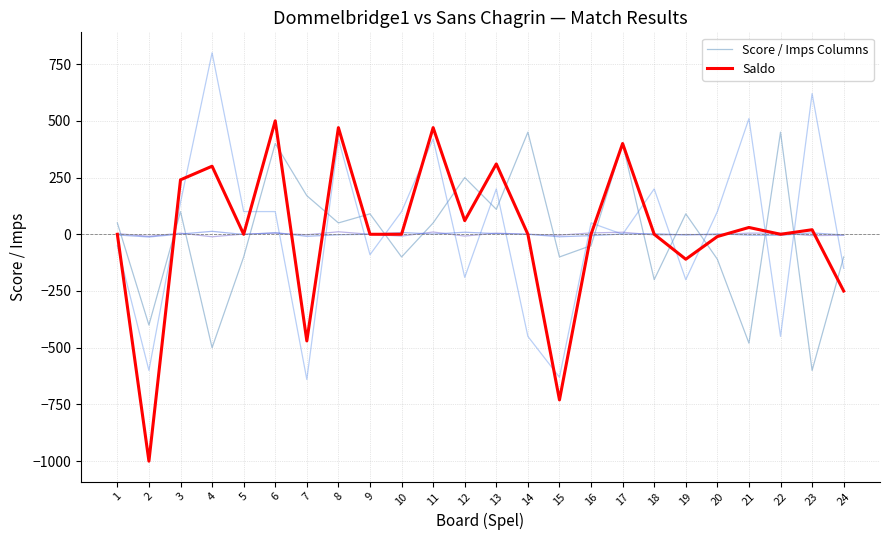

What is the difference between the second highest and second lowest values in the Saldo series?

1200